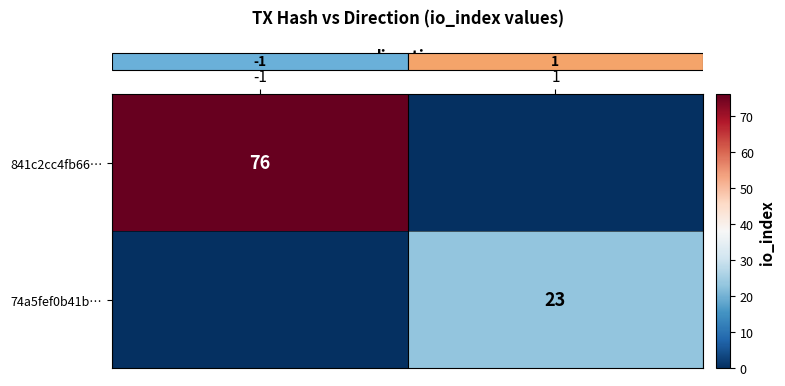

Where is row_1 nearest to the value 11?

-1